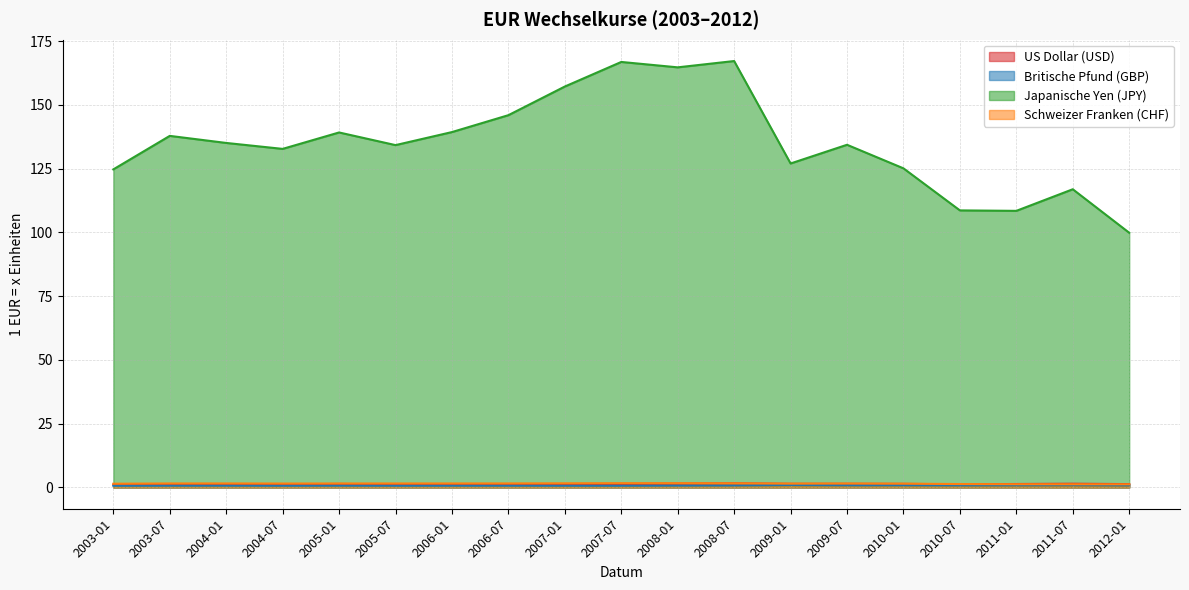

Which has a higher value, 2007-01 or 2007-07?

2007-07